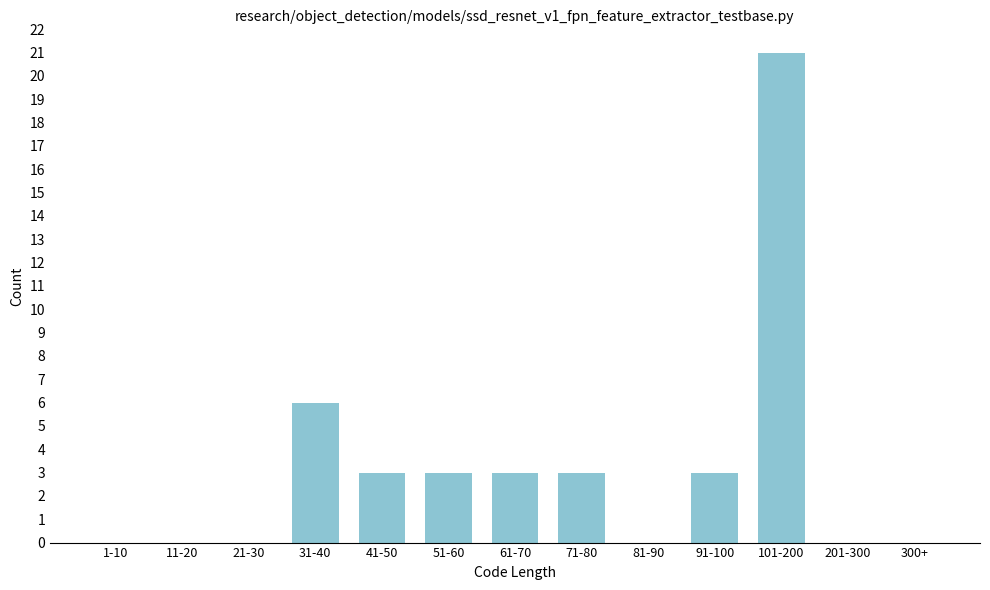

Reading left to right, list all the values displayed in this chart.

1-10=0	11-20=0	21-30=0	31-40=6	41-50=3	51-60=3	61-70=3	71-80=3	81-90=0	91-100=3	101-200=21	201-300=0	300+=0